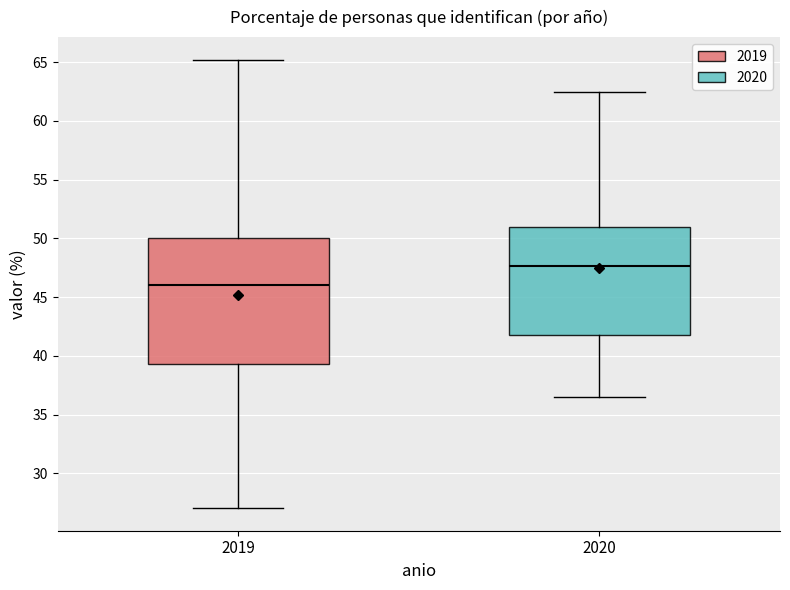

Which box's median line is the highest?

2020